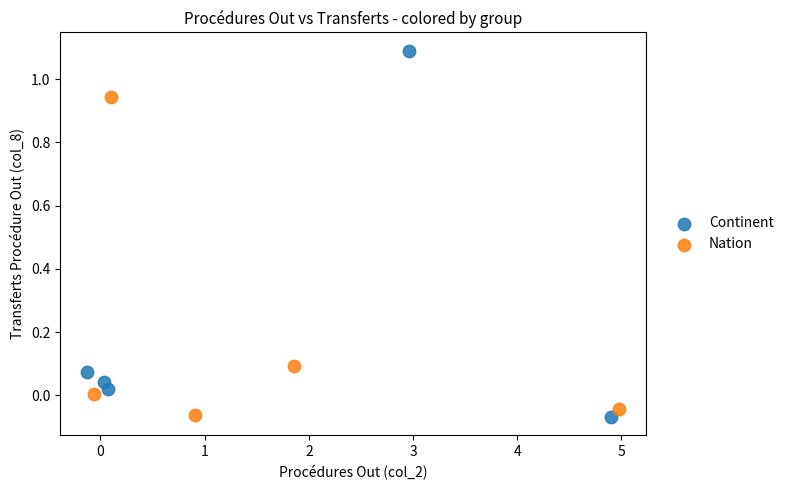

Which series reaches the maximum Y coordinate?

Continent